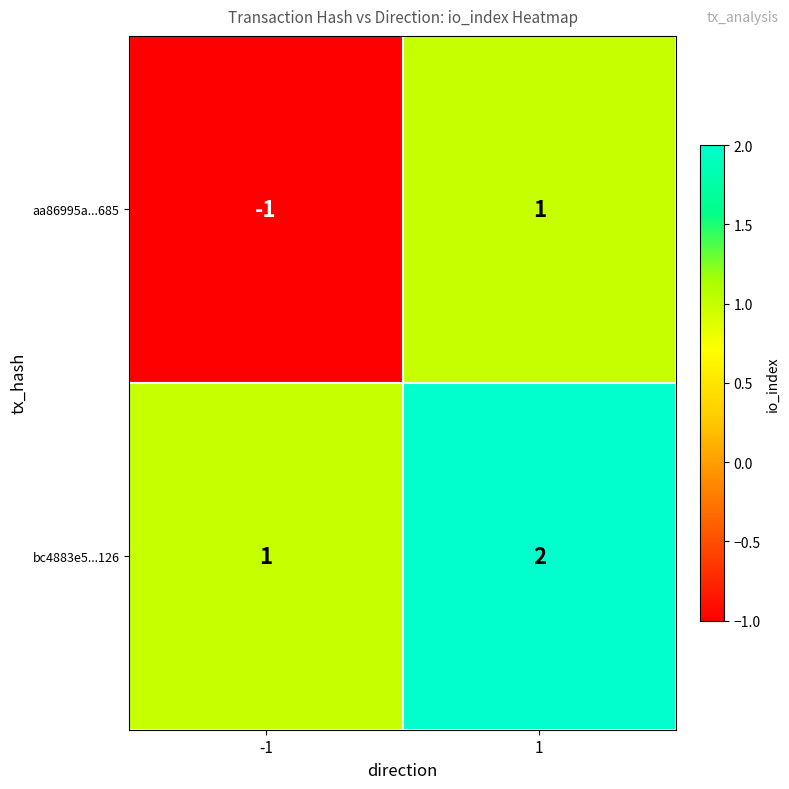

What is the spread (max minus min) of values at -1?

2